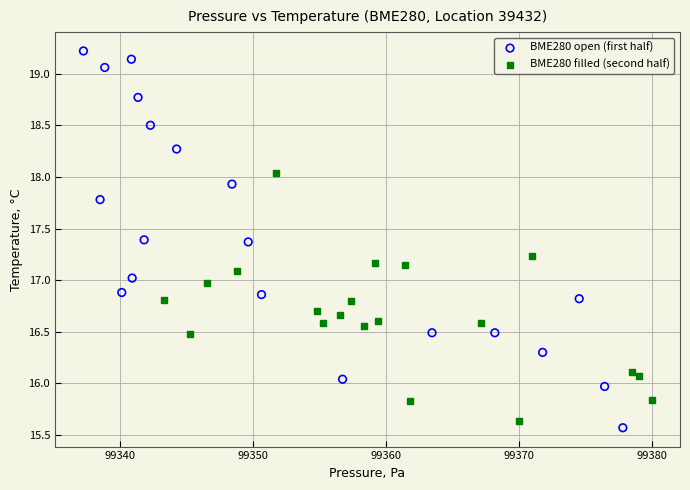

Which series contains the lowest Y value?

BME280 open (first half)